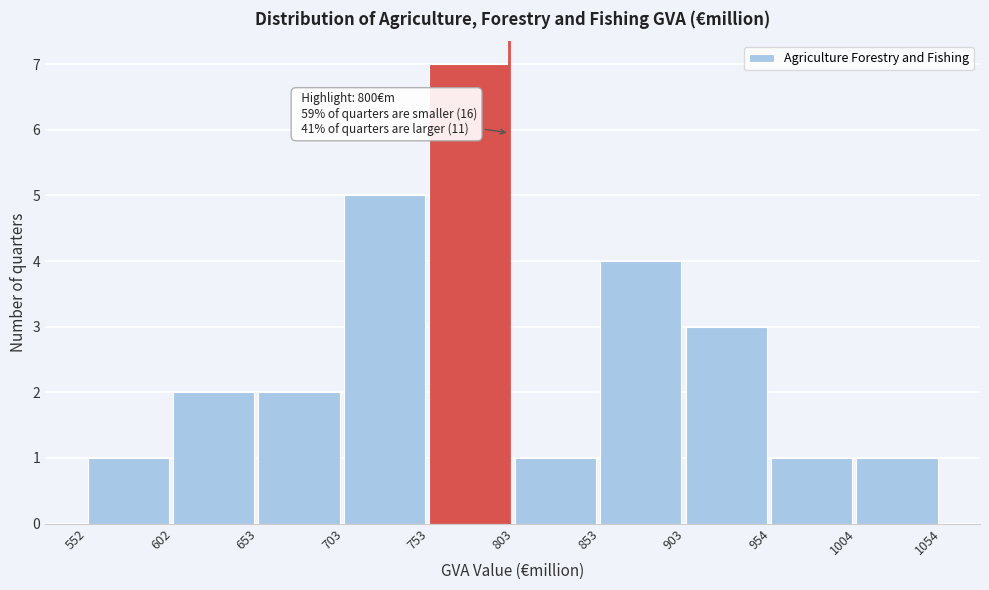

Over which range of the x-axis is the bar tallest?

753 to 803